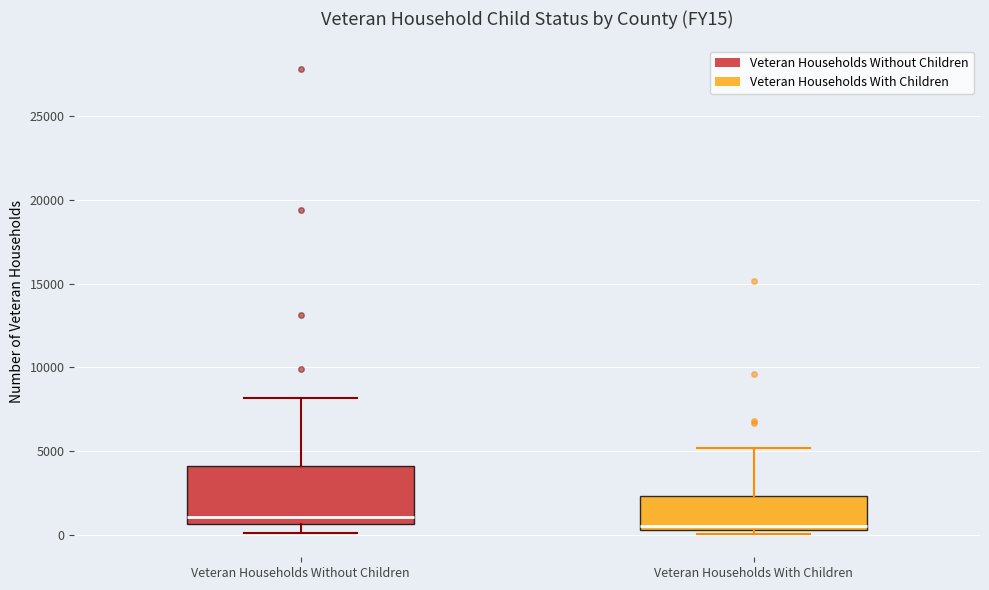

Which box's median line is the highest?

Veteran Households Without Children